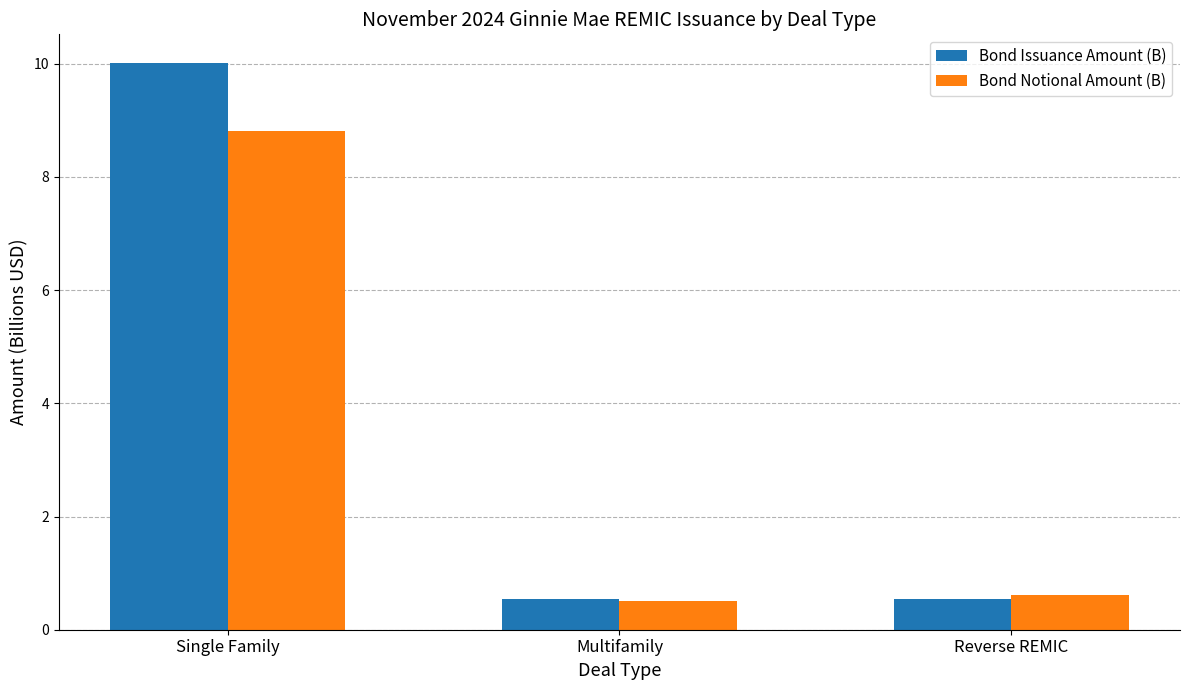

Is it true that Bond Issuance Amount (B) equals 0.9 at Reverse REMIC?

False